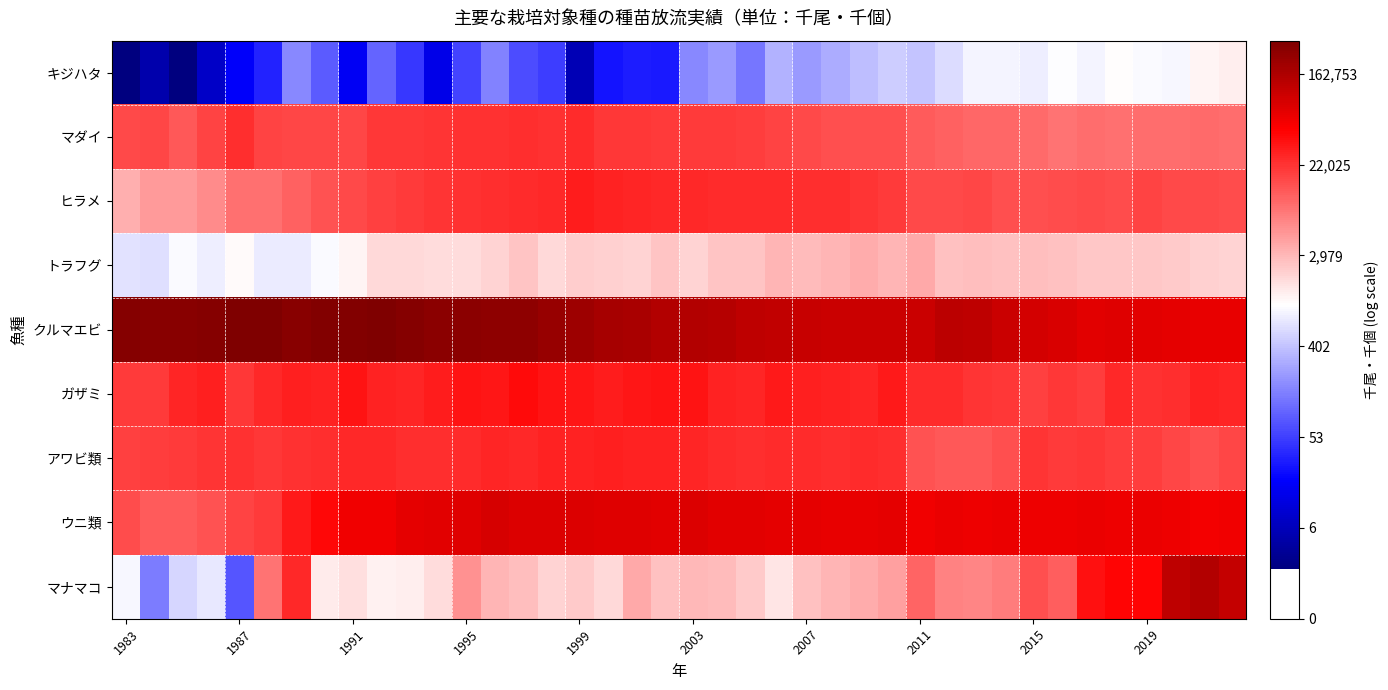

How many distinct data groups are displayed?

9